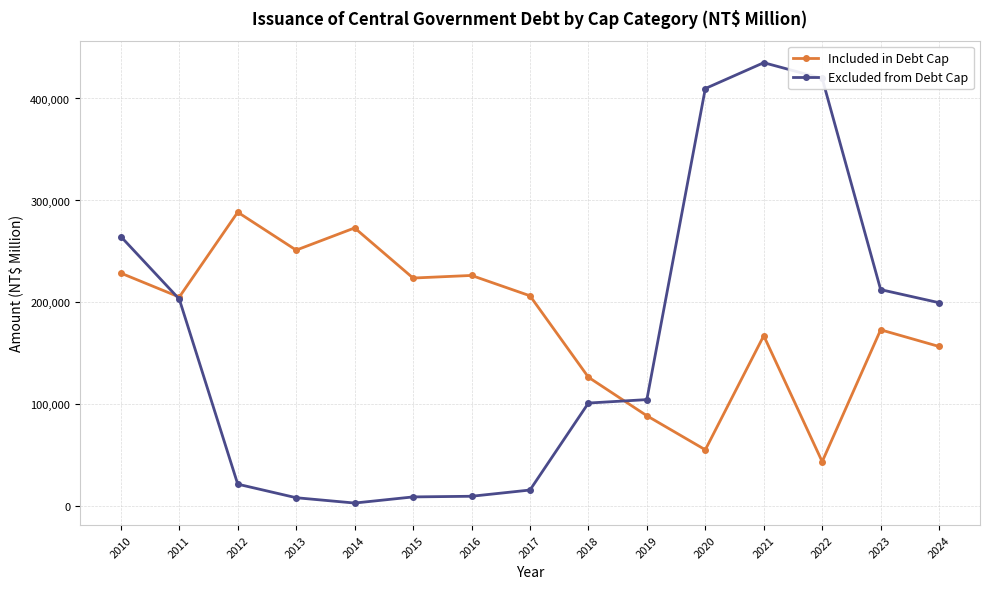

The value of Excluded from Debt Cap at 2022 is 626137. True or false?

False